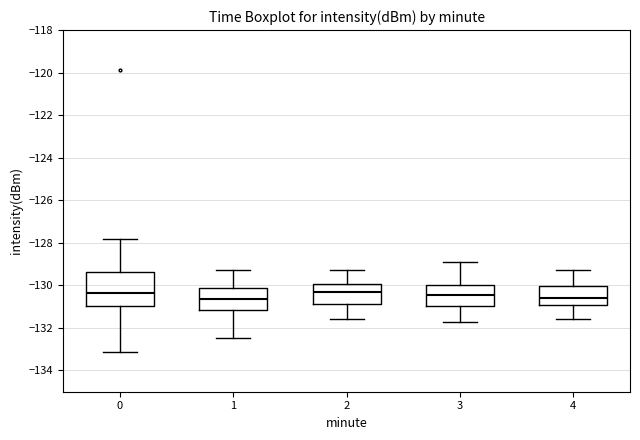

Comparing the boxes themselves (not the whiskers), which one is the tallest?

0